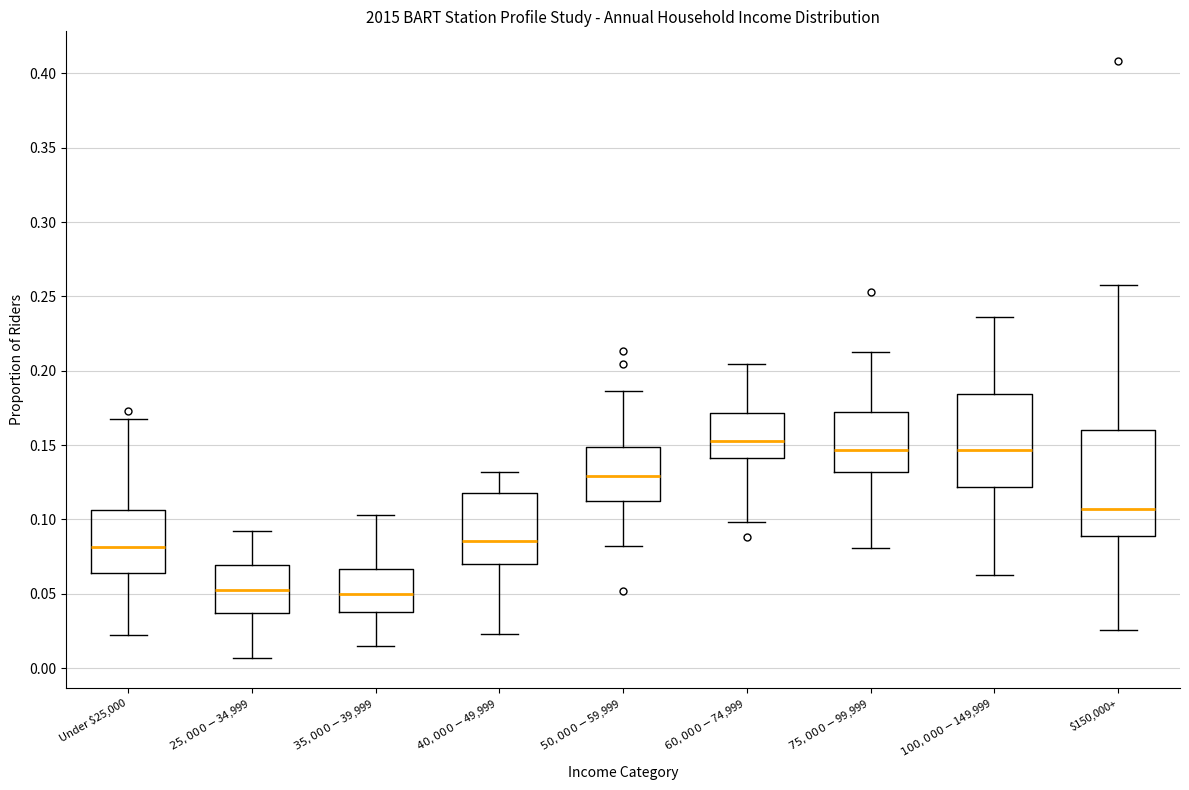

Comparing the boxes themselves (not the whiskers), which one is the tallest?

$150,000+